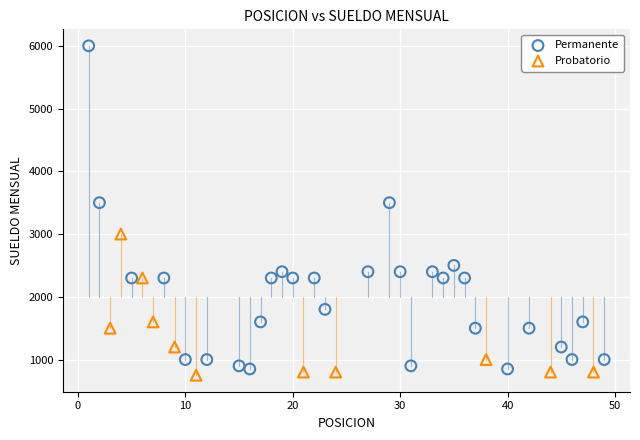

Which series has the widest spread of Y values?

Permanente